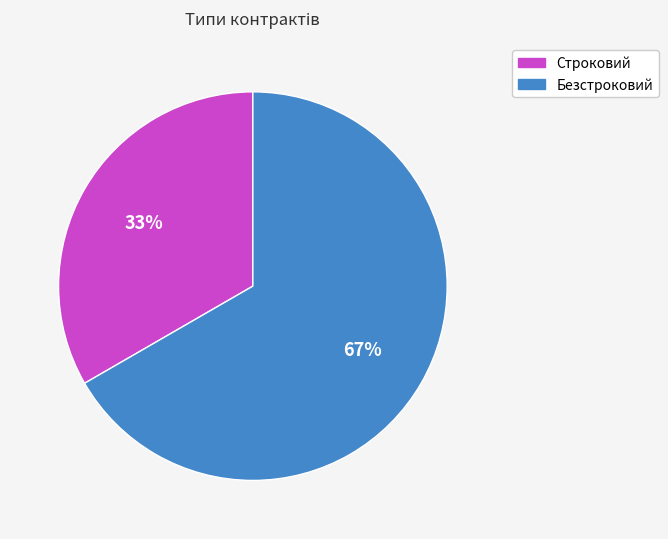

How many segments does this pie chart have?

2